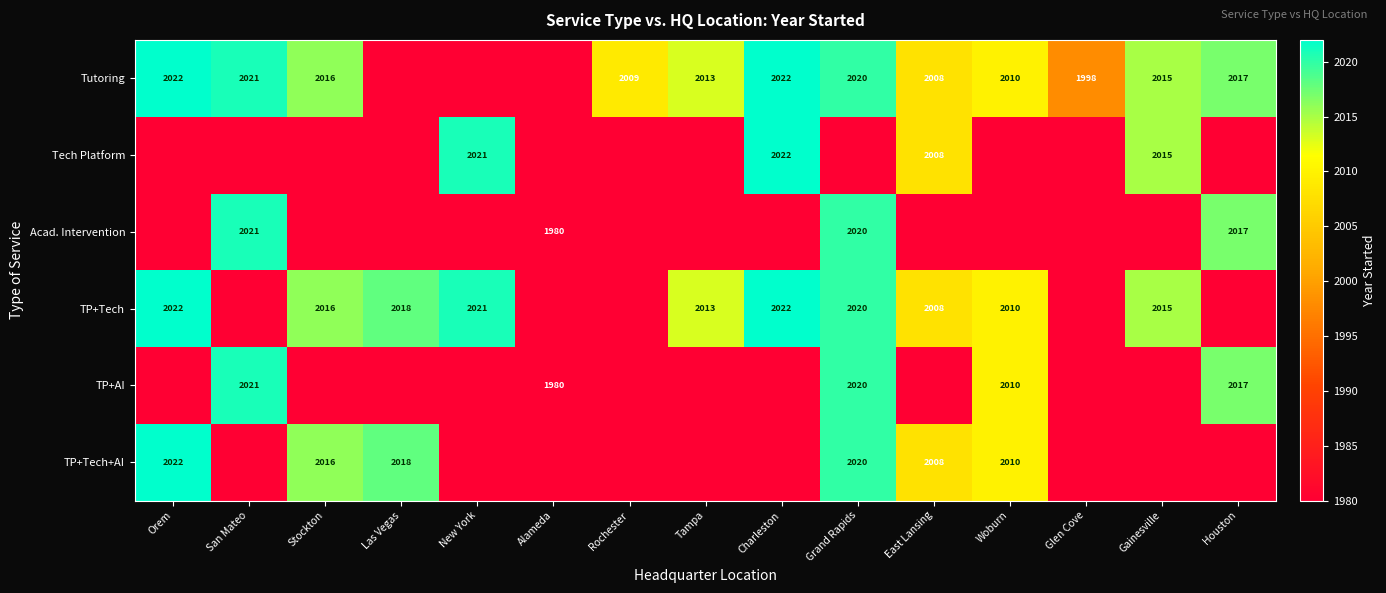

True or false: Tutoring has a value of 780 at Rochester.

False